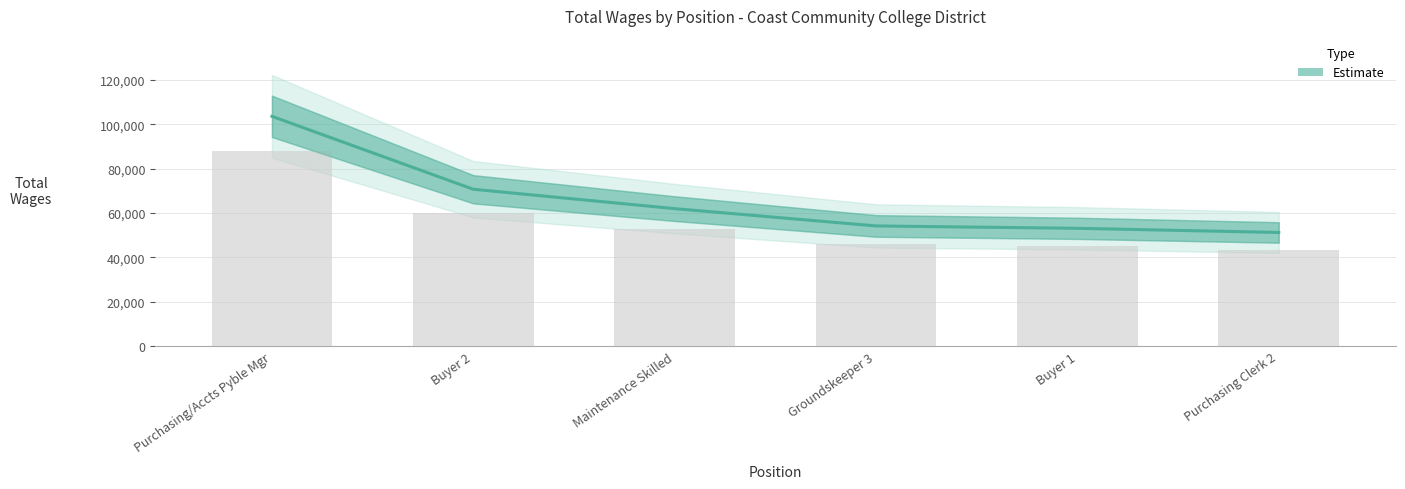

What position from the right is Maintenance Skilled?

4